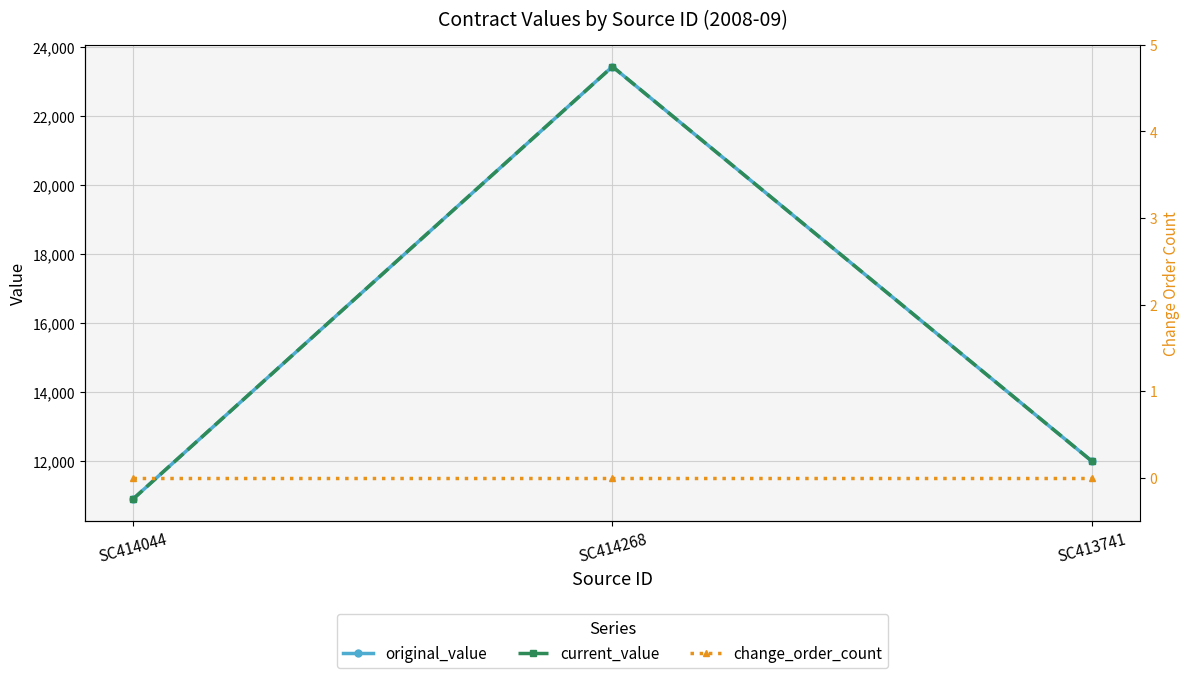

What is the spread (max minus min) of values at SC413741?

12000.0